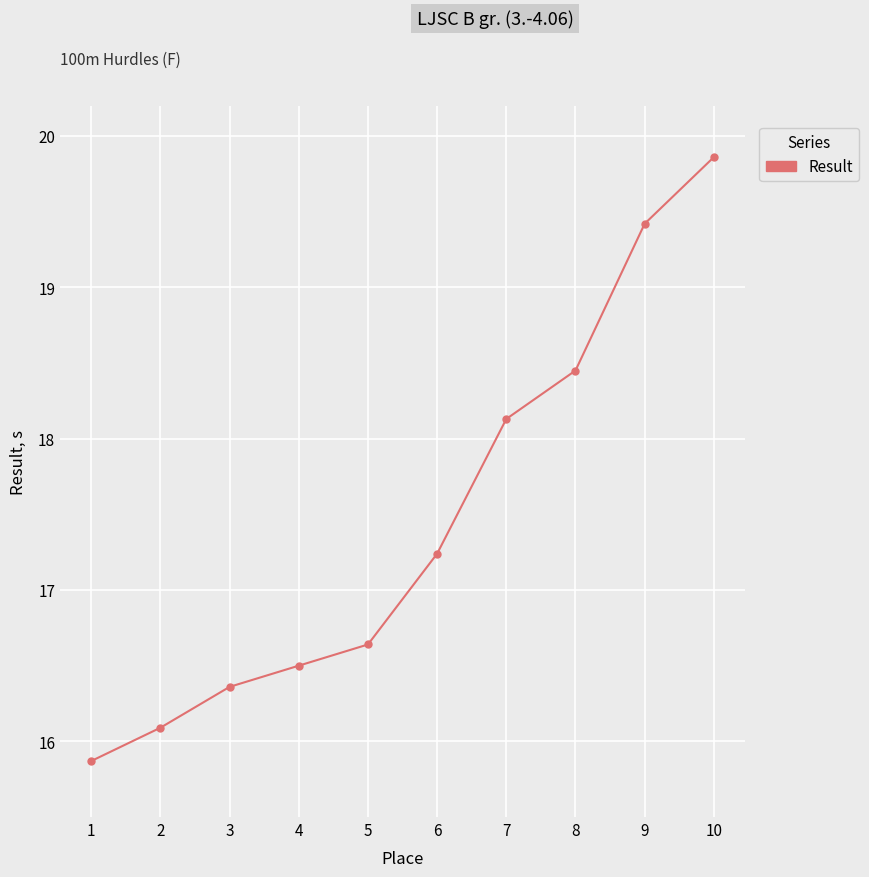

Rank the categories by value from lowest to highest.

1, 2, 3, 4, 5, 6, 7, 8, 9, 10